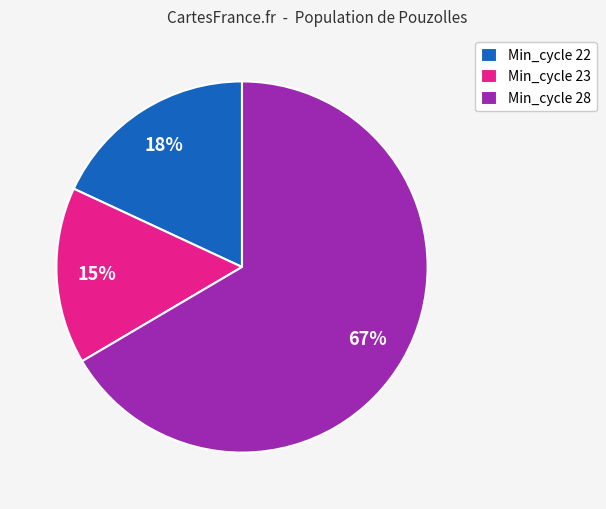

Is there a majority slice in this chart?

Yes